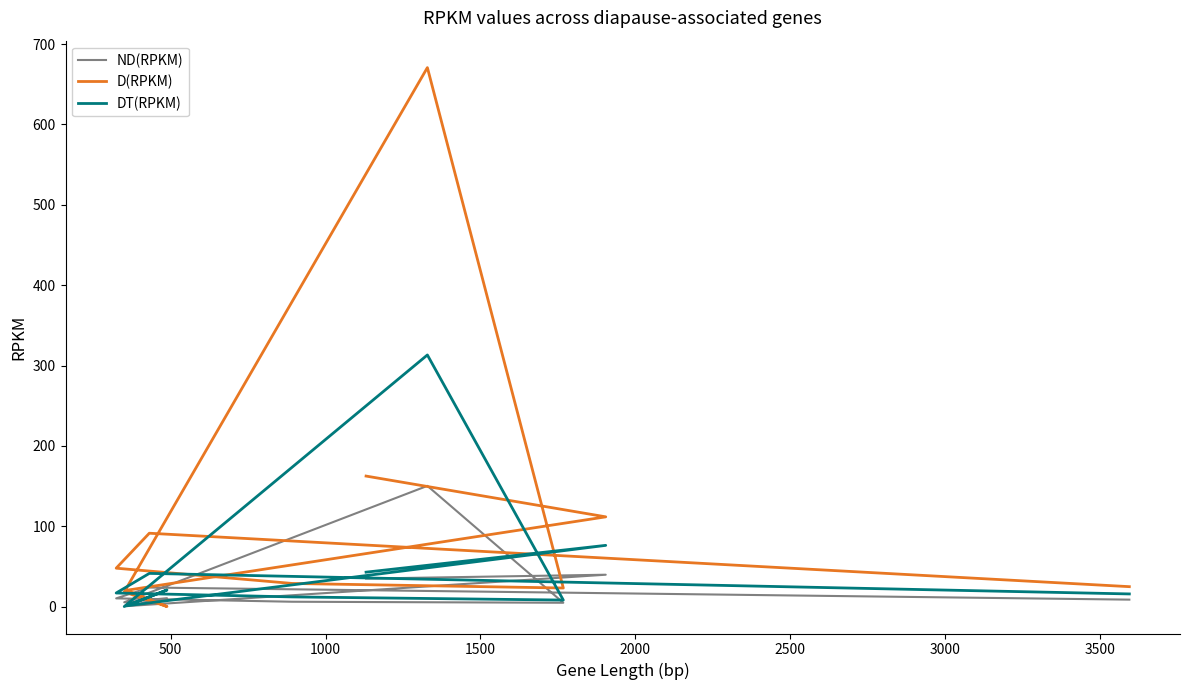

The value of ND(RPKM) at 2000 is 5.4. True or false?

True